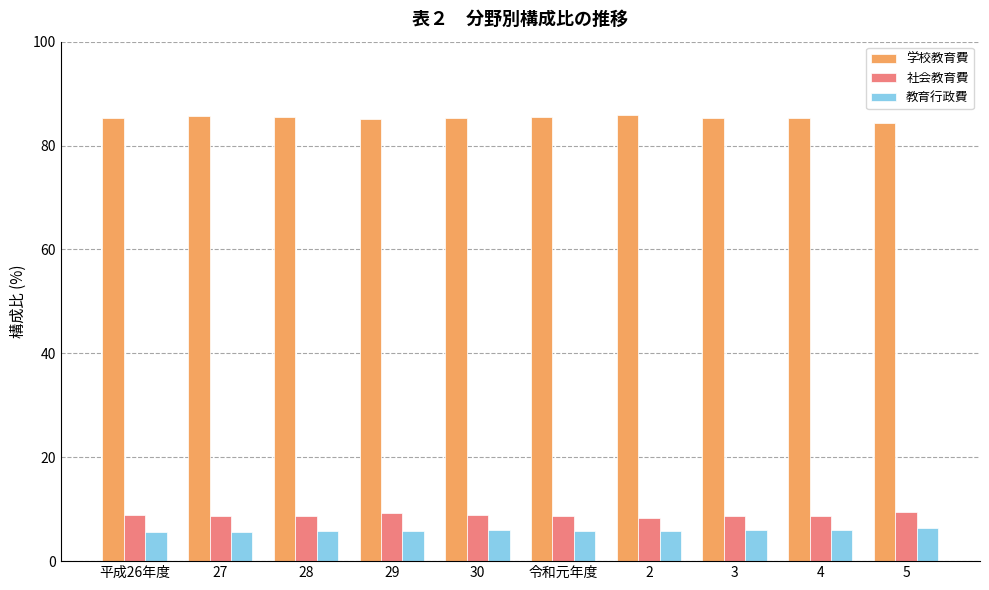

What is the label of the 1st bar from the right?

5